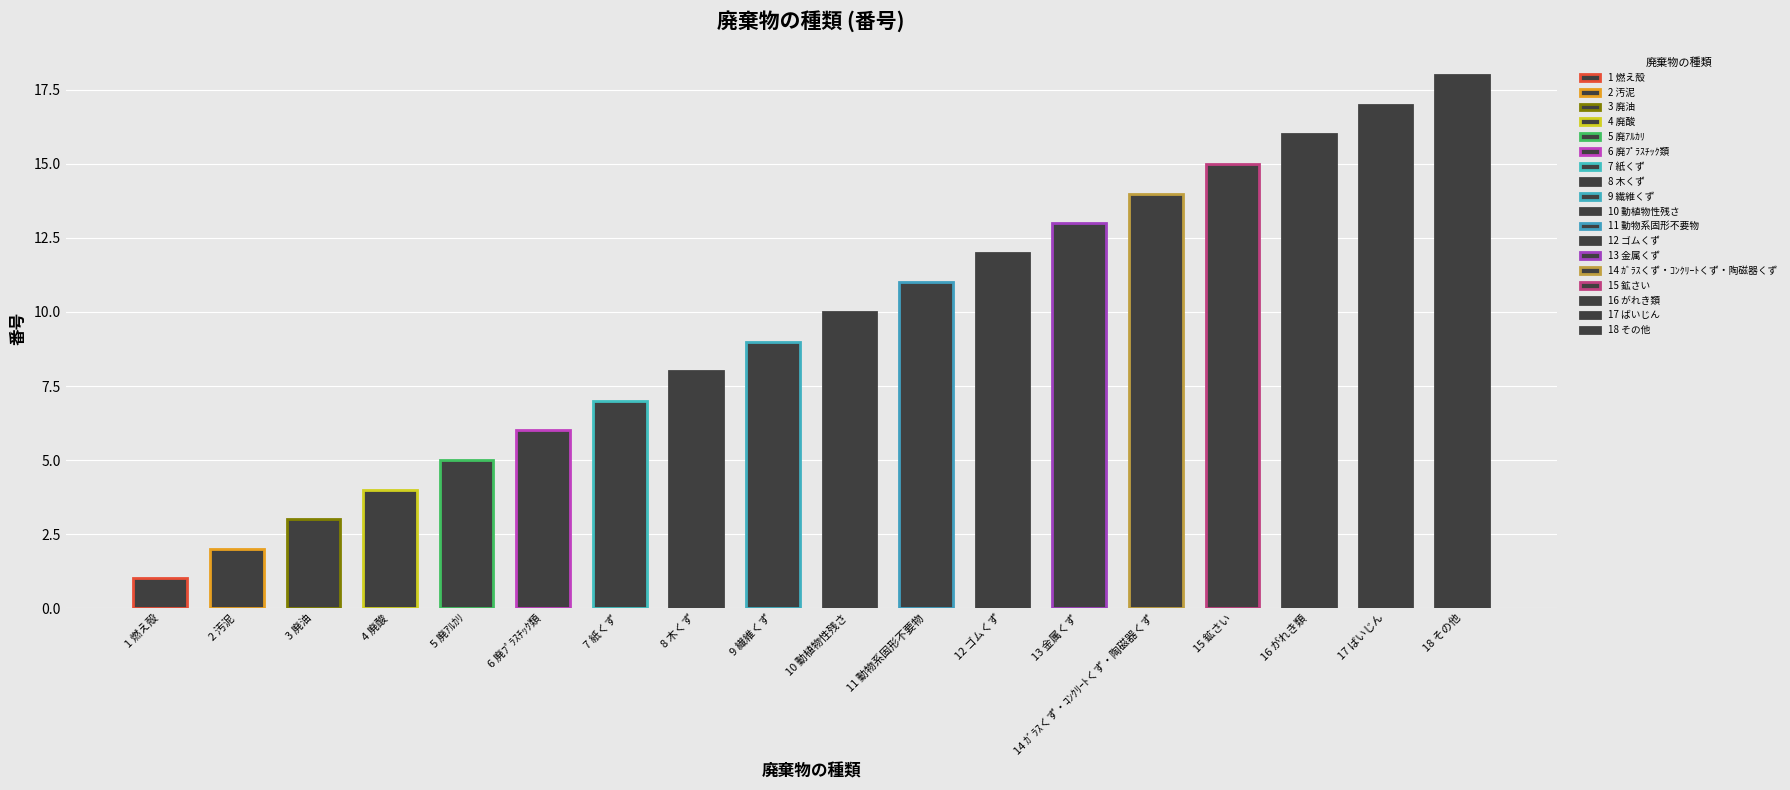

What value does the data have at 17 ばいじん, to the nearest 5?

15